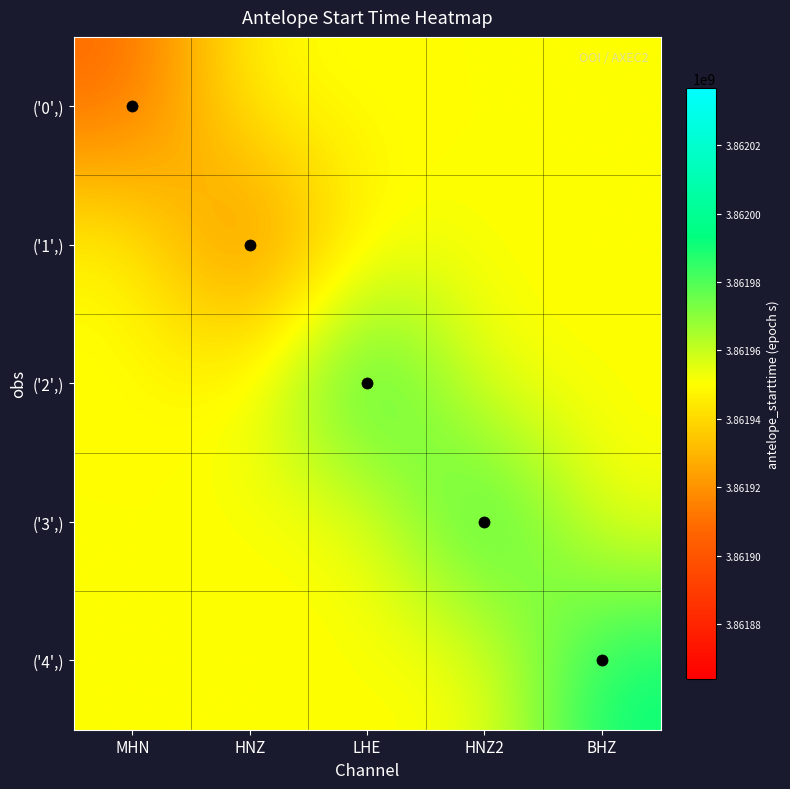

Which series has the largest total across all categories?

('4',)